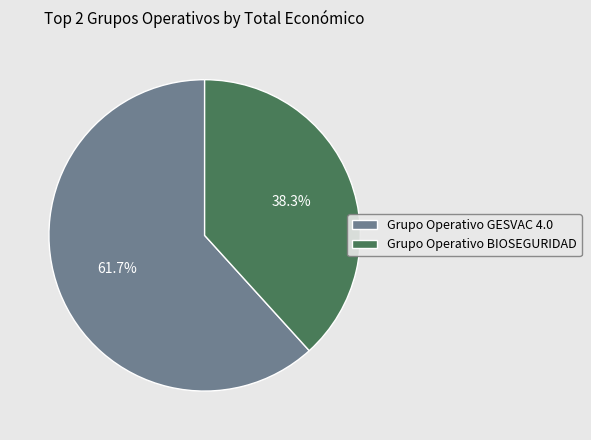

The Grupo Operativo GESVAC 4.0 slice represents 76% of the pie. True or false?

False